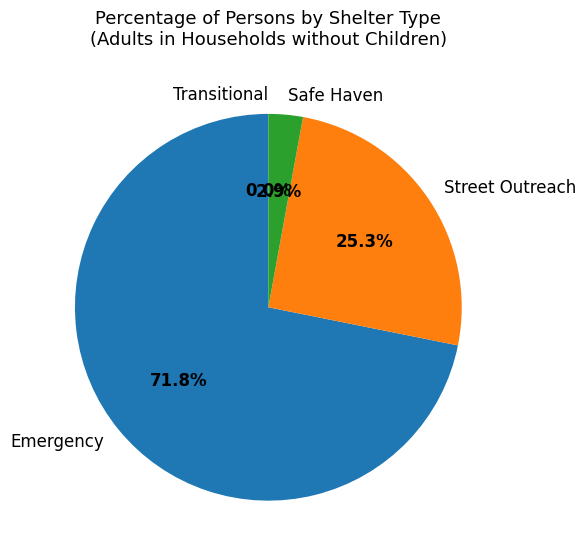

Which slice represents more than half of the pie?

Emergency